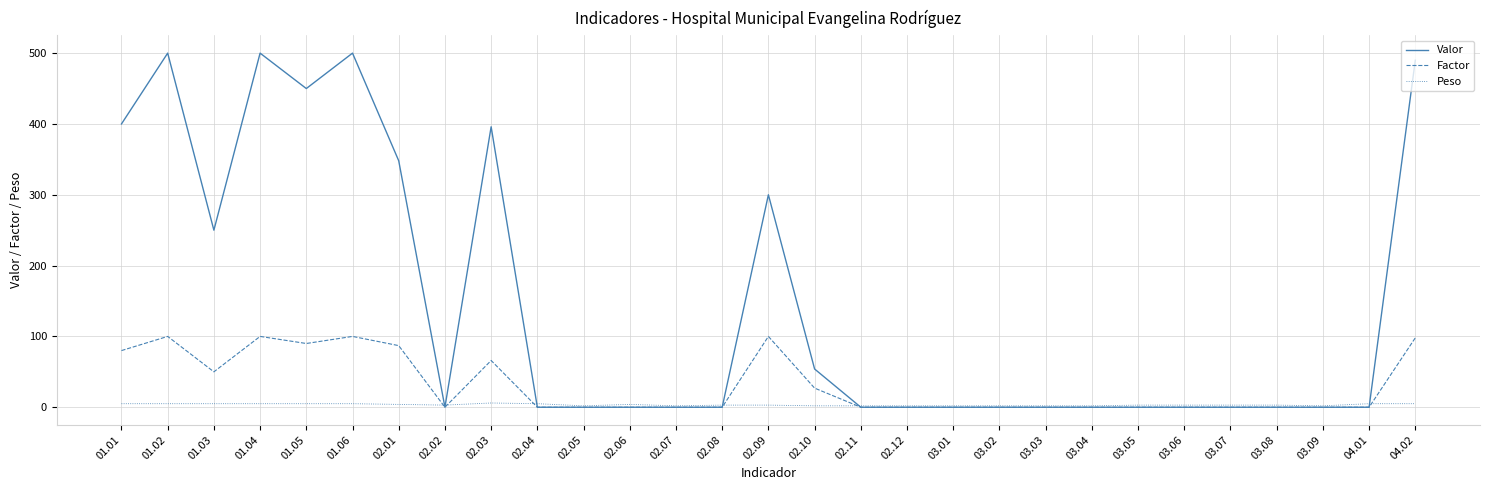

Which series has the widest spread of values?

Valor